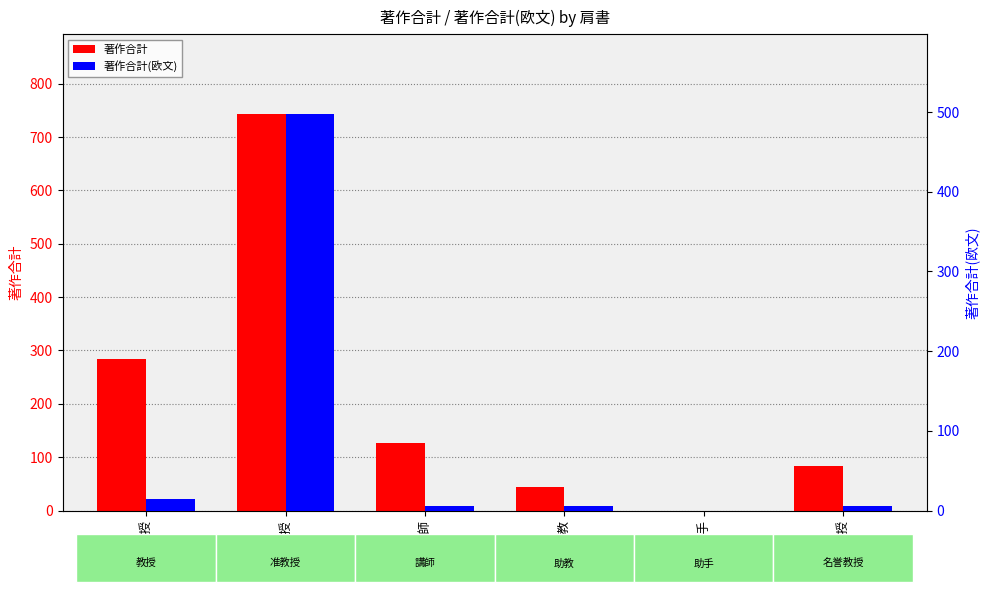

How many groups of bars are there?

6